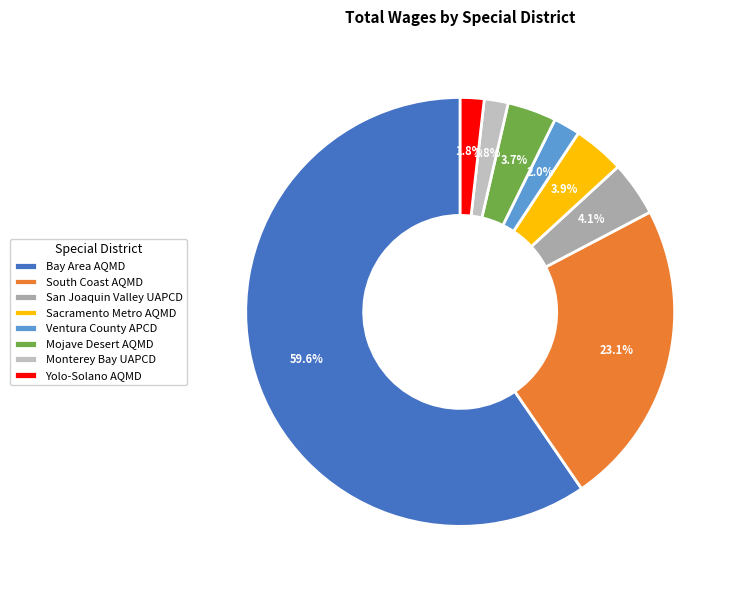

How many segments does this pie chart have?

8